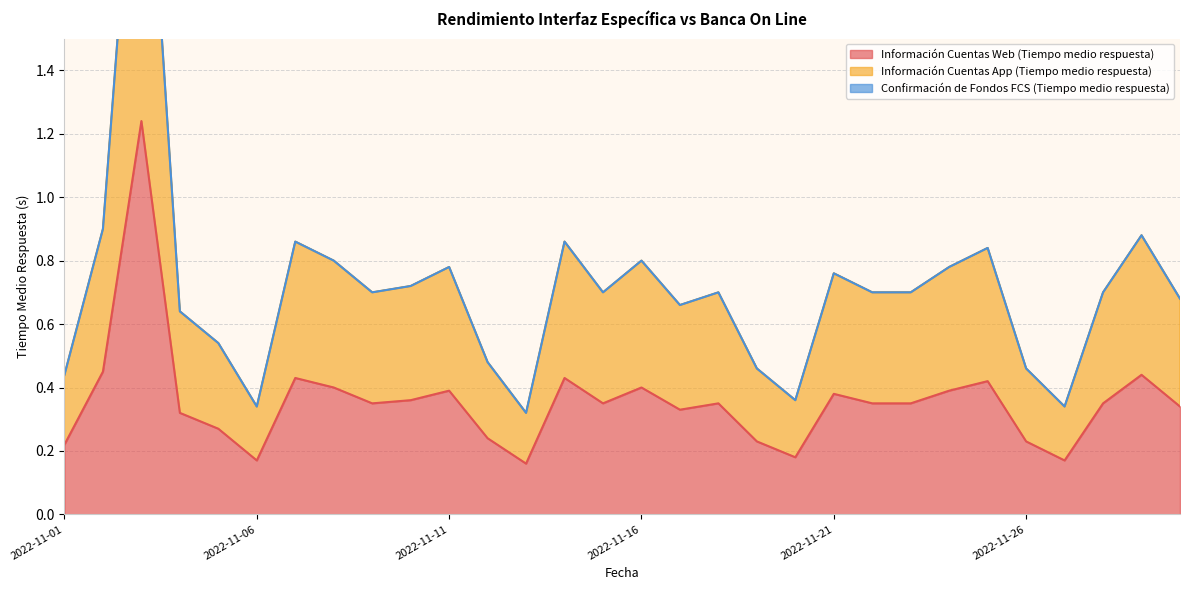

What is the value of the Información Cuentas Web (Tiempo medio respuesta) point at the 20th from the left?

0.2